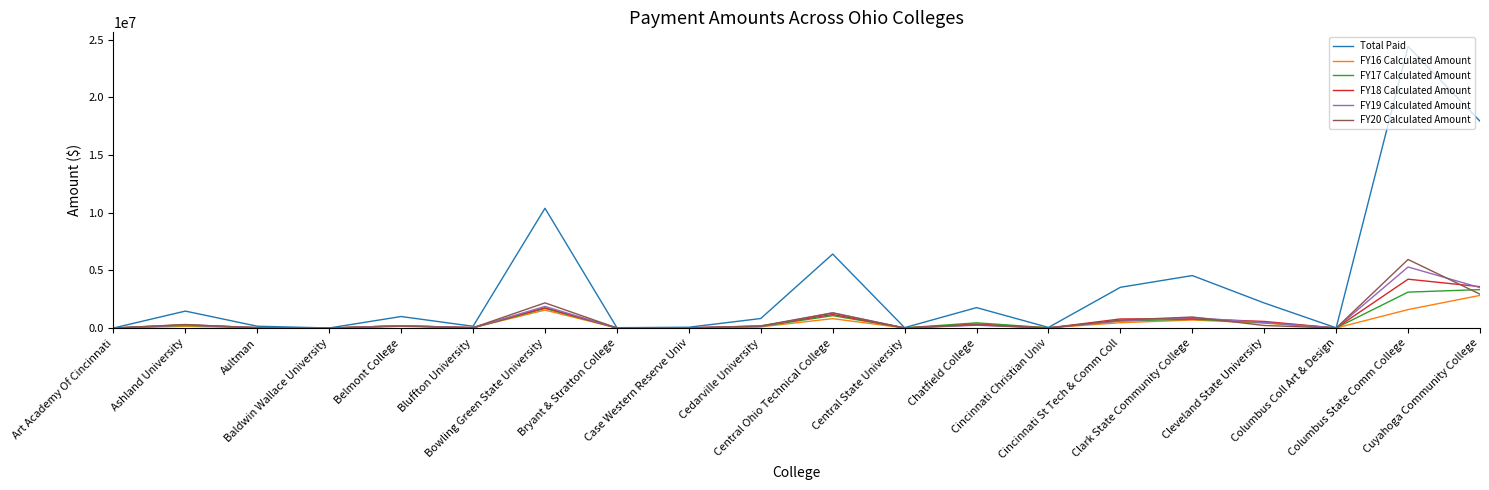

What is the total value across all series at Cincinnati St Tech & Comm Coll?

6702700.8